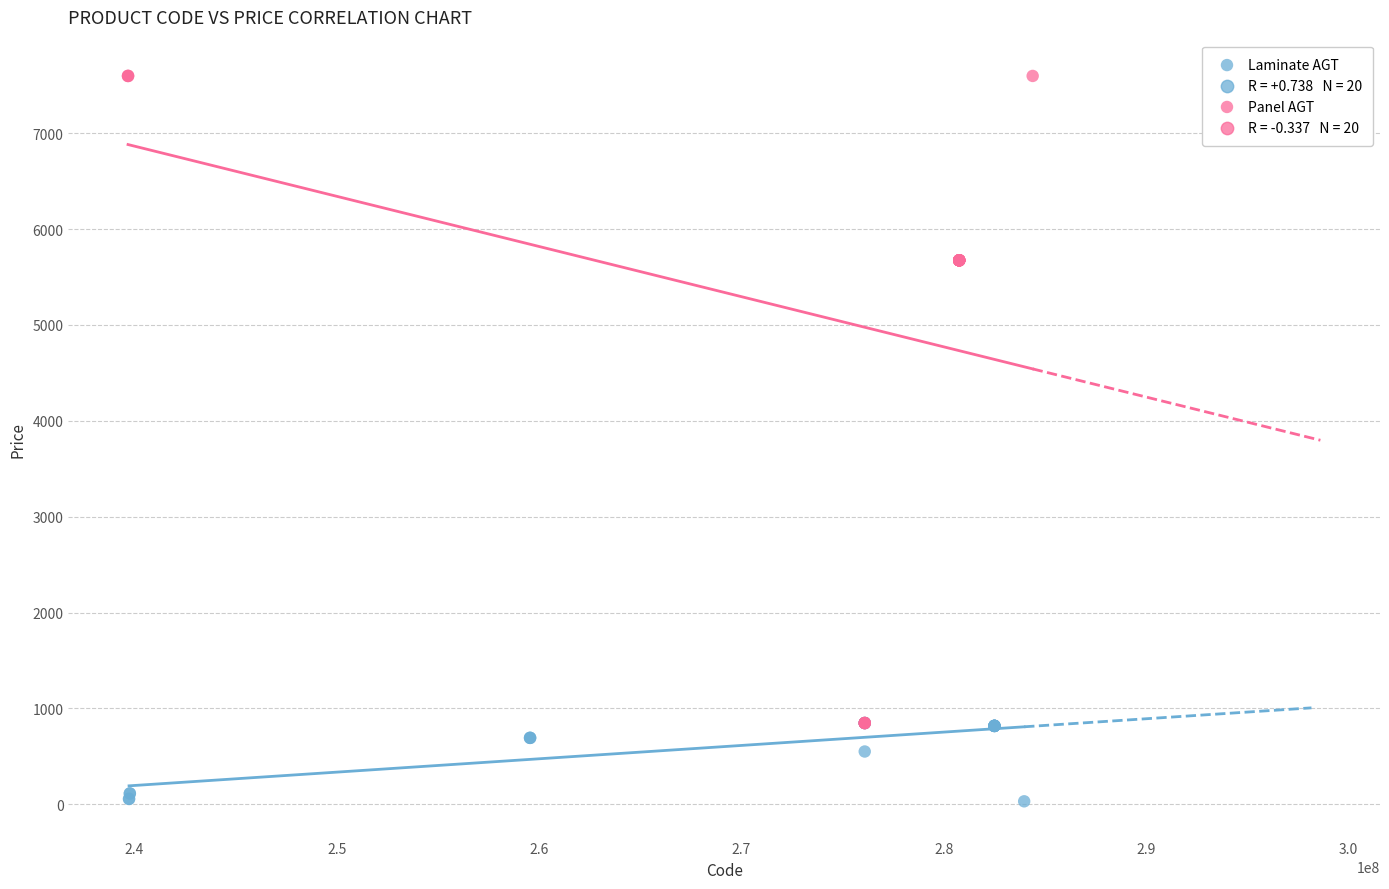

Which series has the largest Y range (max minus min)?

Panel AGT